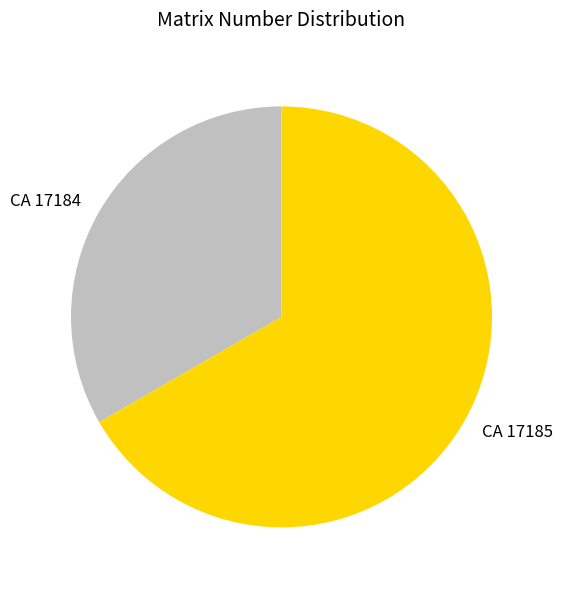

Which slice is the smallest?

CA 17184